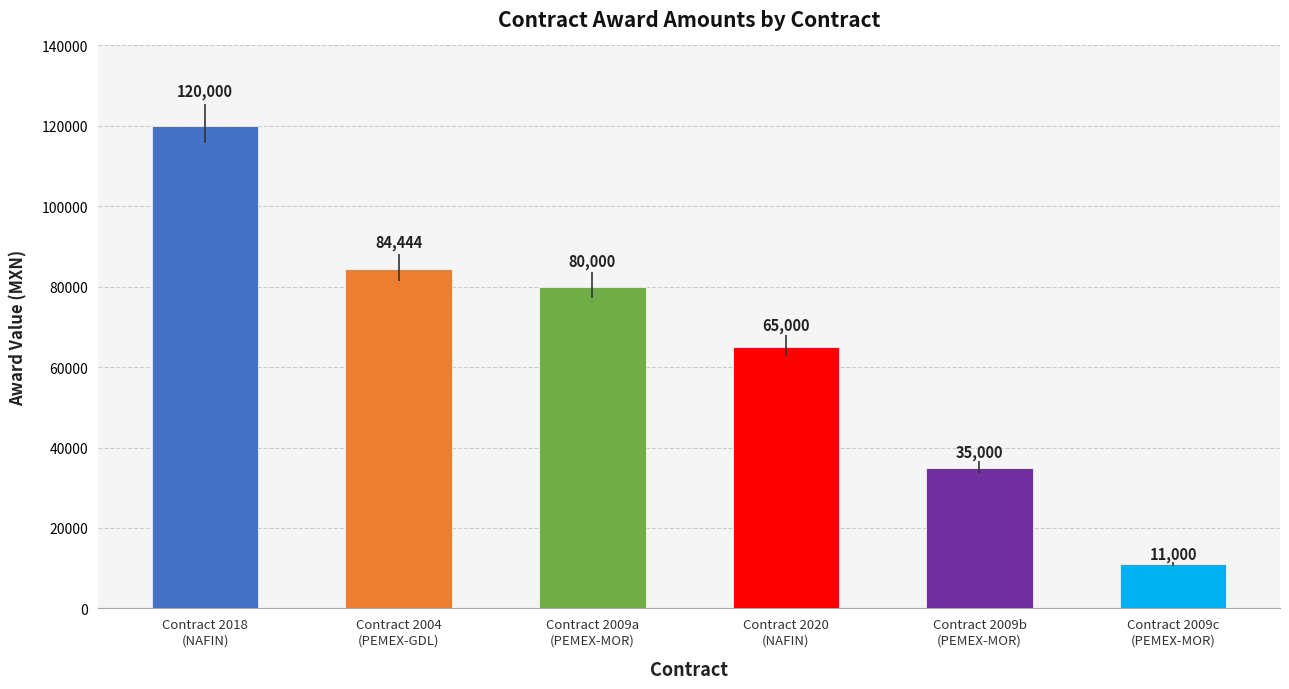

What is the difference between the values at Contract 2009a
(PEMEX-MOR) and Contract 2018
(NAFIN)?

40000